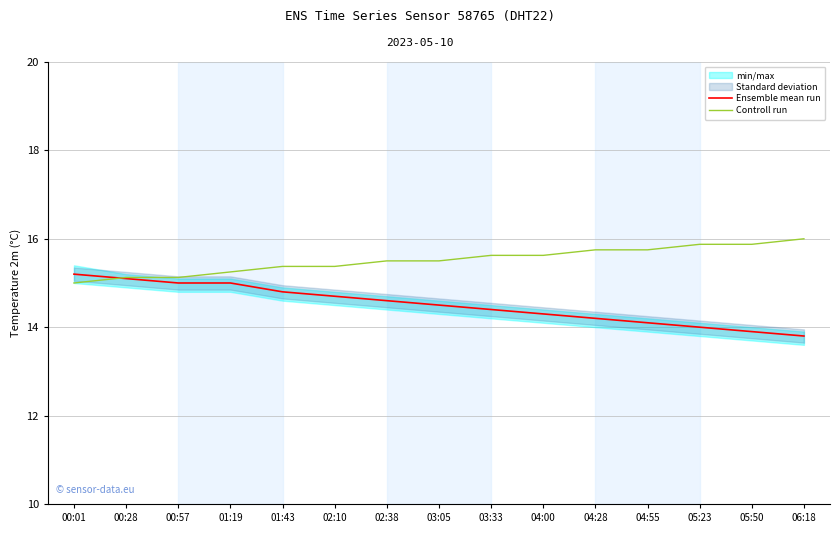

Read the Controll run value at 00:01.

15.0